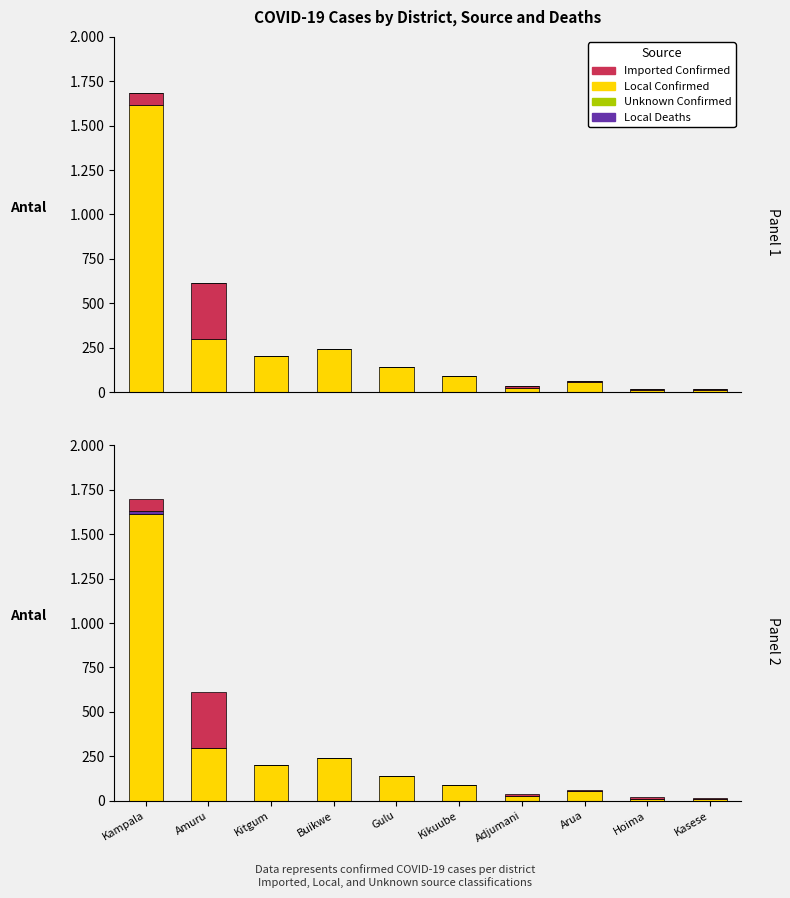

How many values in the Local Confirmed series exceed 140?

4